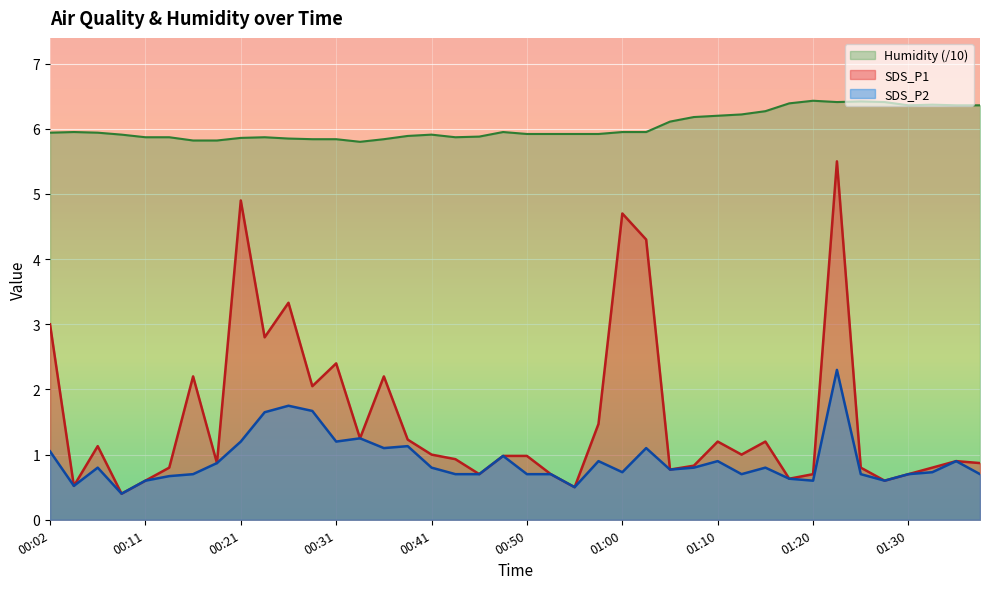

What is the minimum value shown in the chart?

0.4